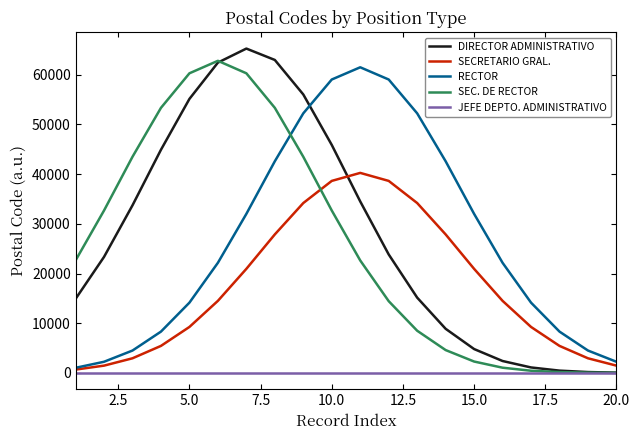

Does the chart display data point markers on the line(s)?

No